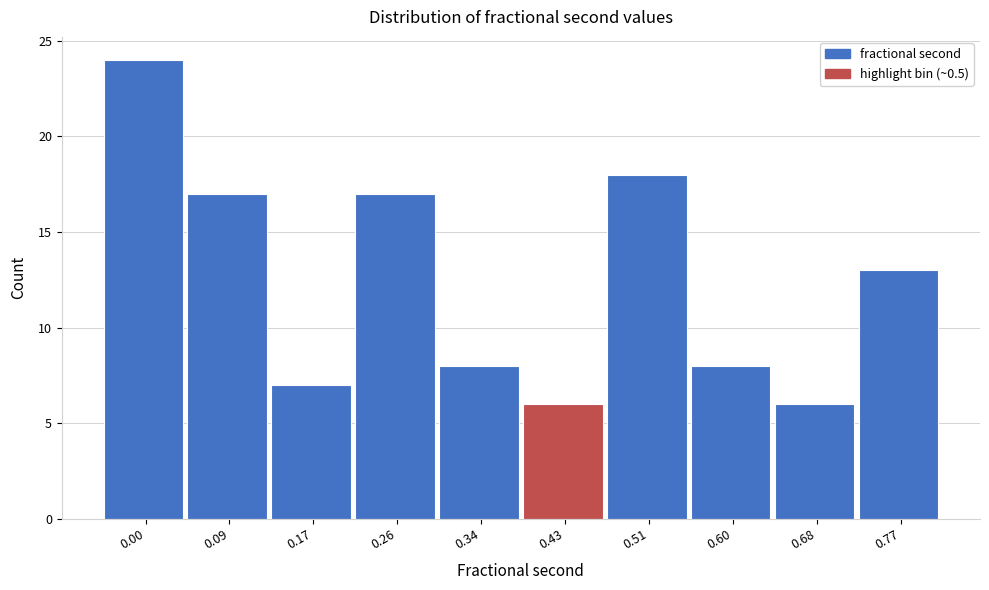

Reading left to right, list all the values displayed in this chart.

24	17	7	17	8	6	18	8	6	13